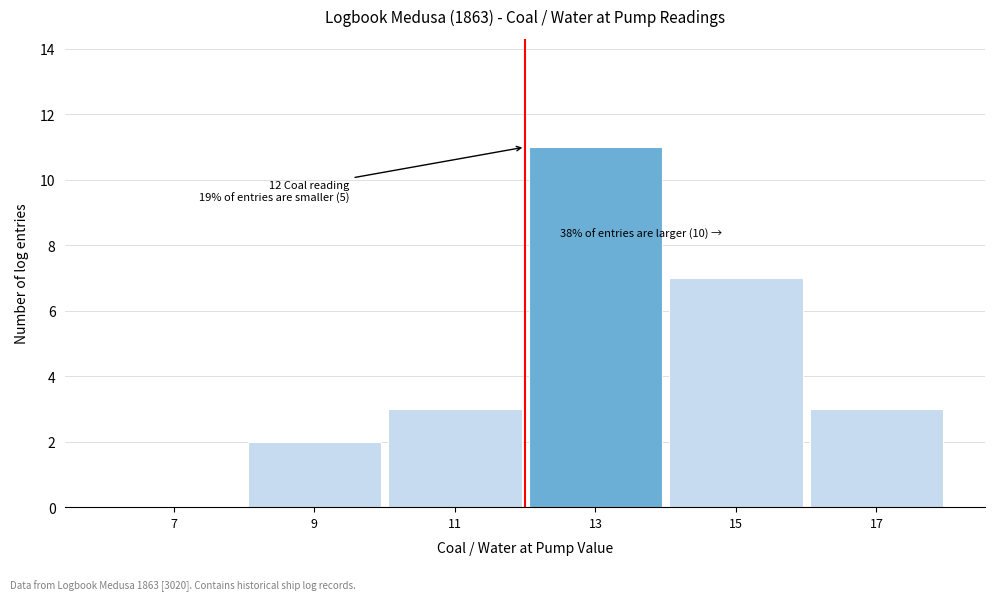

Over which range of the x-axis is the bar tallest?

12 to 14